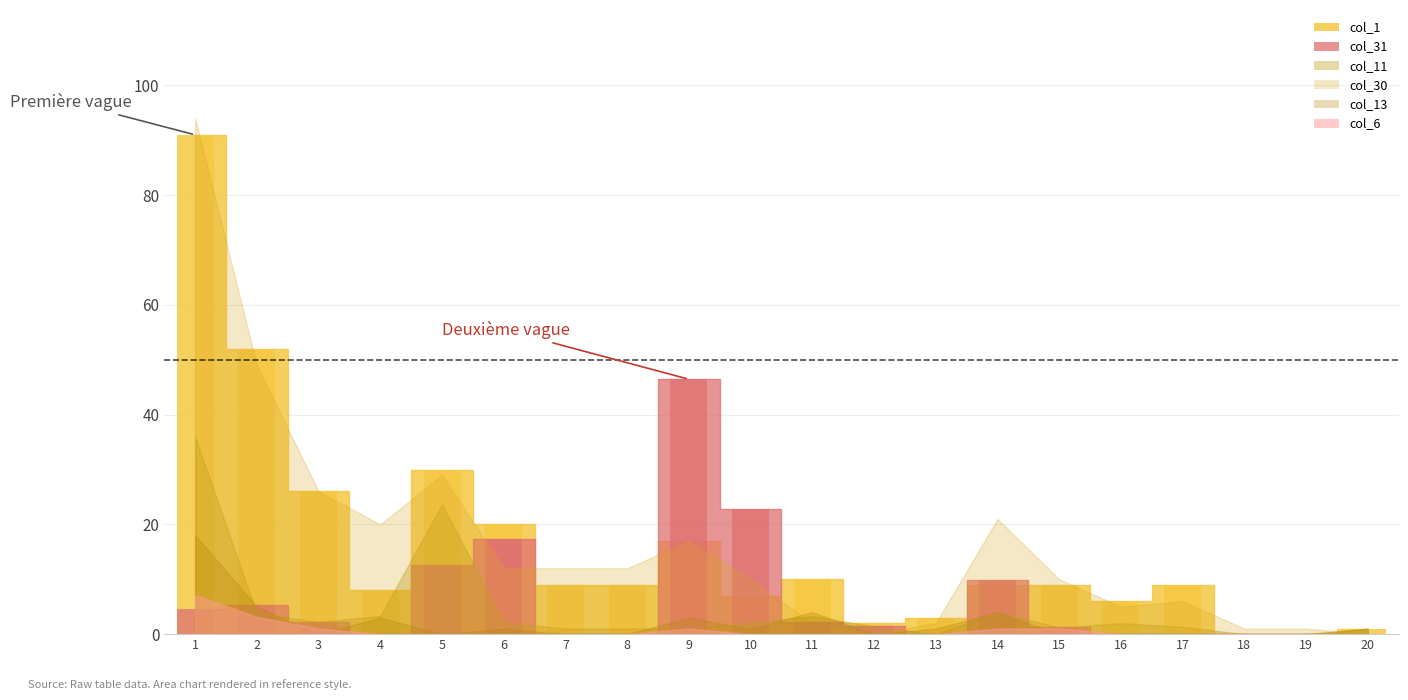

Is it true that col_6 equals 0.0 at 5?

True